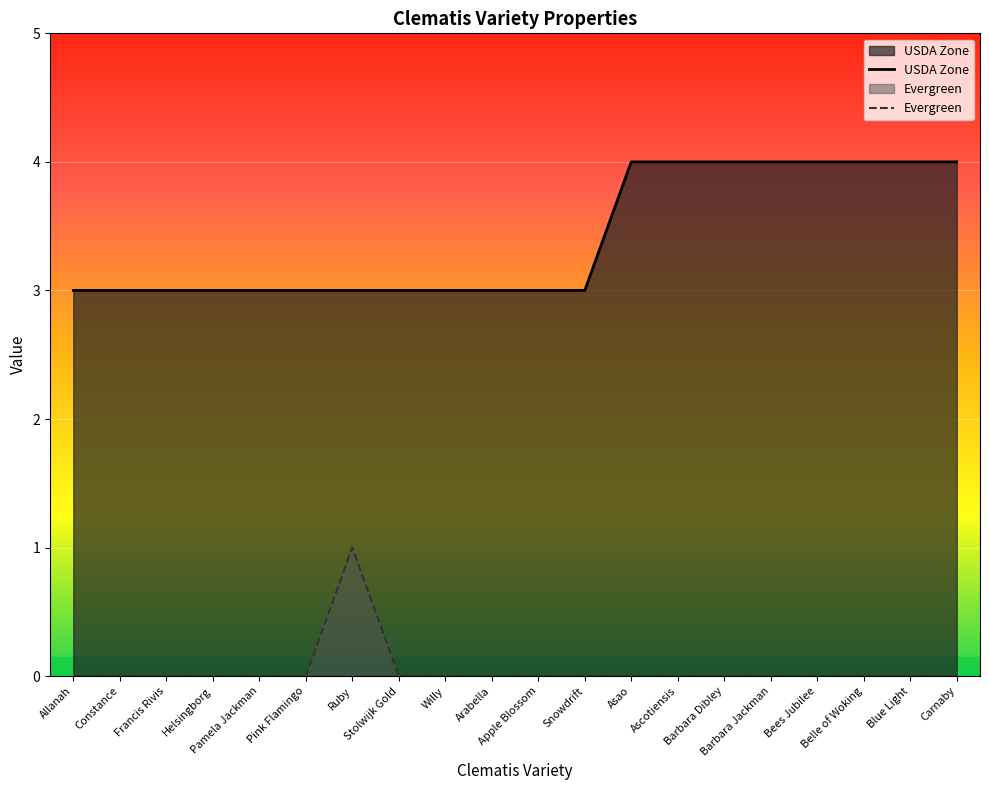

True or false: USDA Zone and Evergreen intersect in this chart.

False